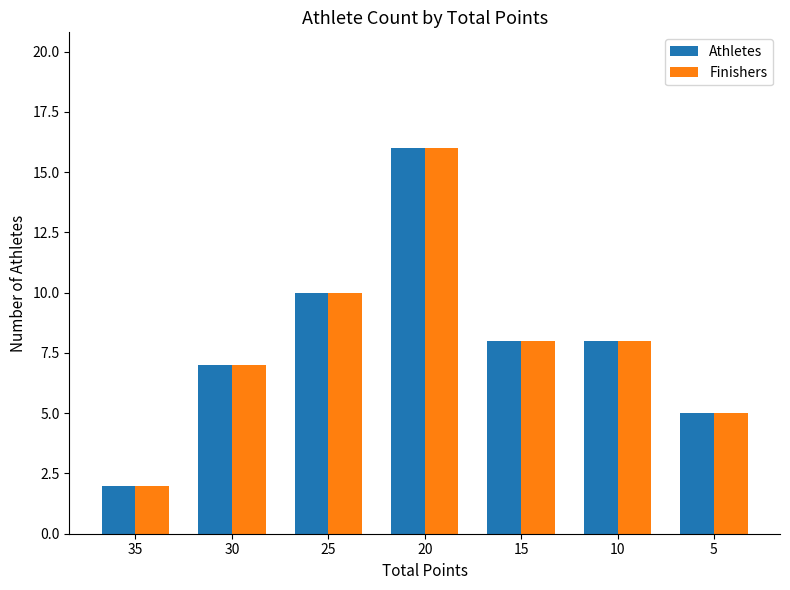

At which category does the chart reach its peak across all series?

20